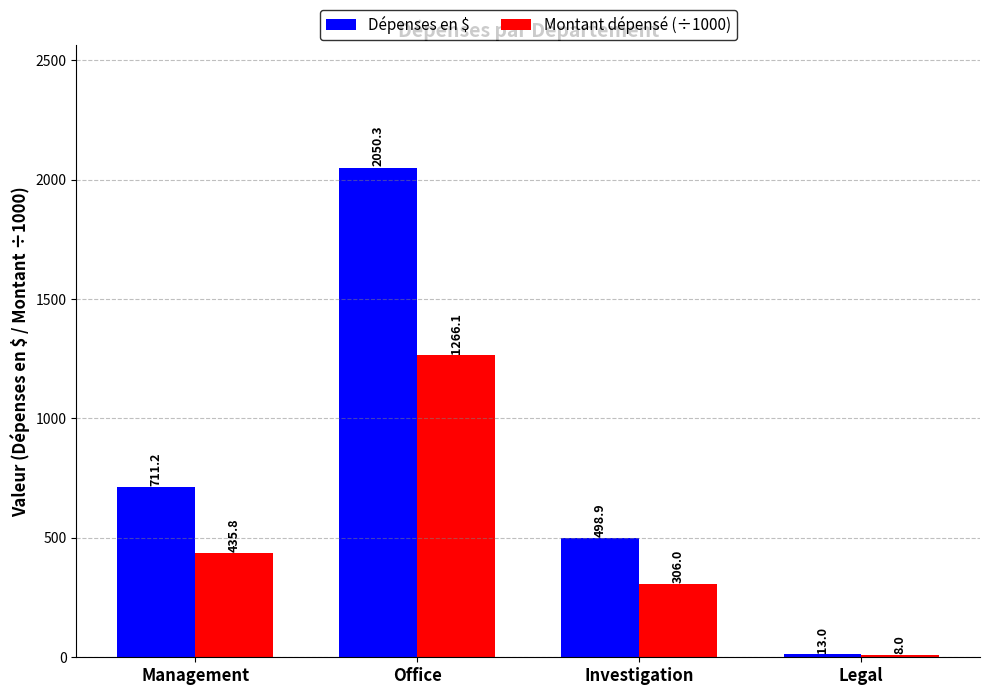

Read the Montant dépensé (÷1000) value at Management.

435.8